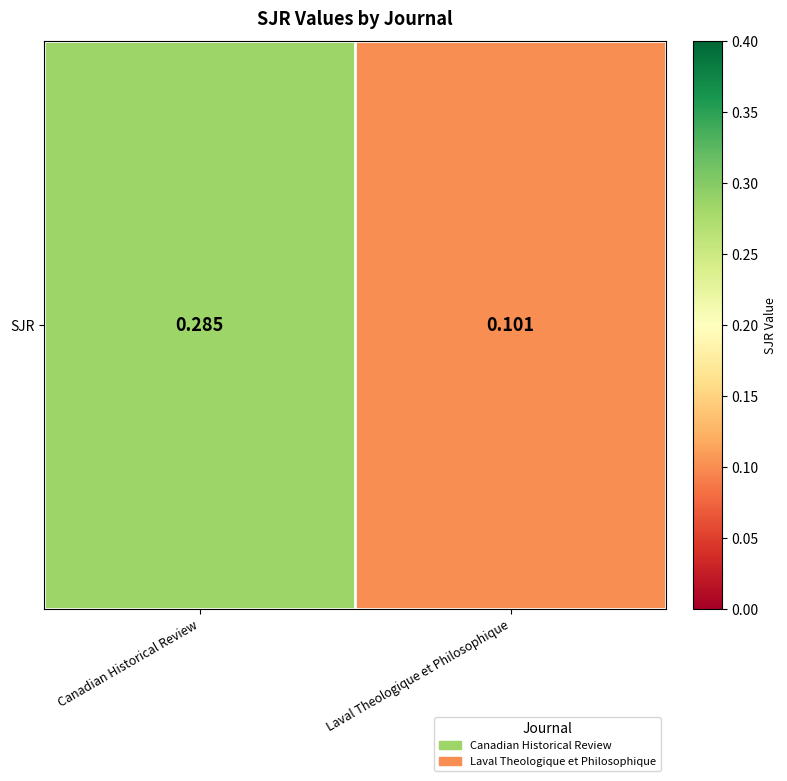

Which has a higher value, Canadian Historical Review or Laval Theologique et Philosophique?

Canadian Historical Review